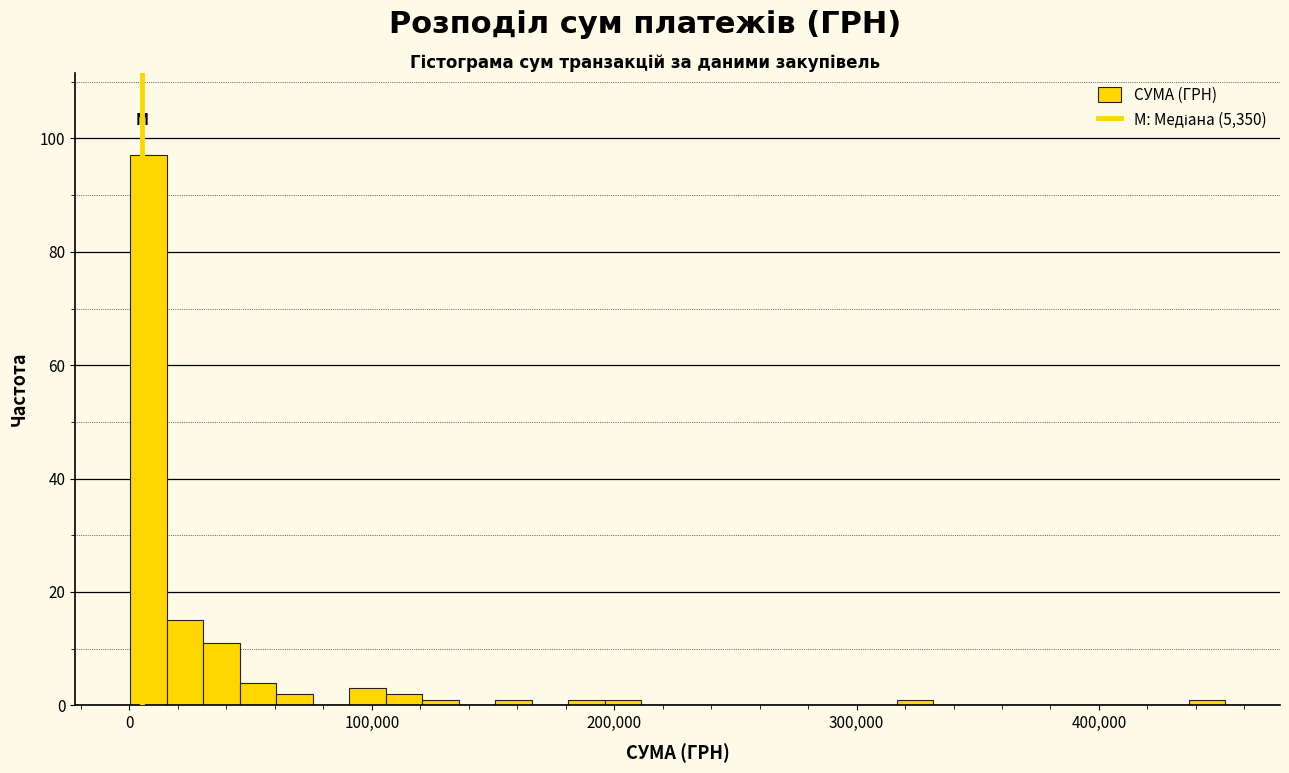

Around what value on the x-axis is the tallest bar? Give the approximate position of its centre, as read against the axis.

10000